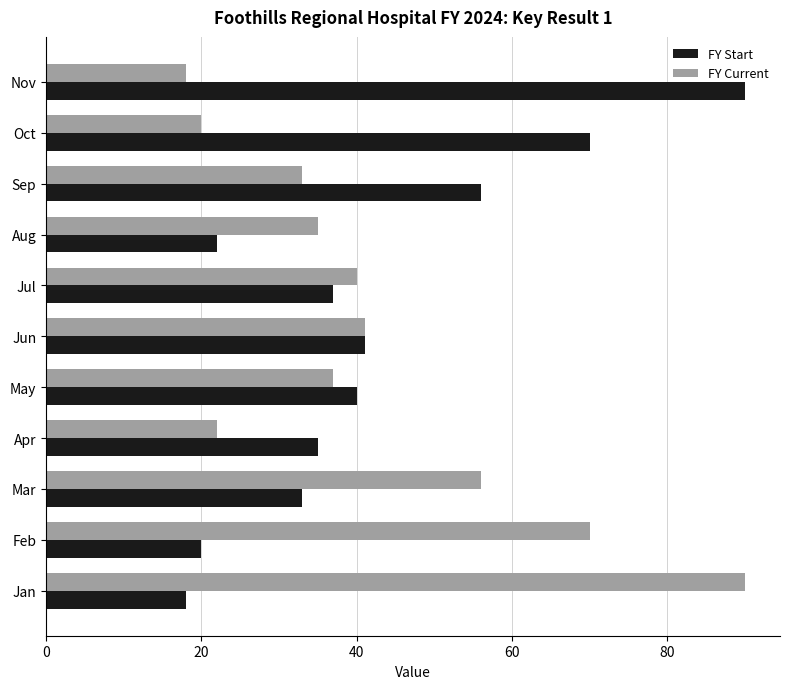

At Feb, list the series in order from largest to smallest.

FY Current, FY Start